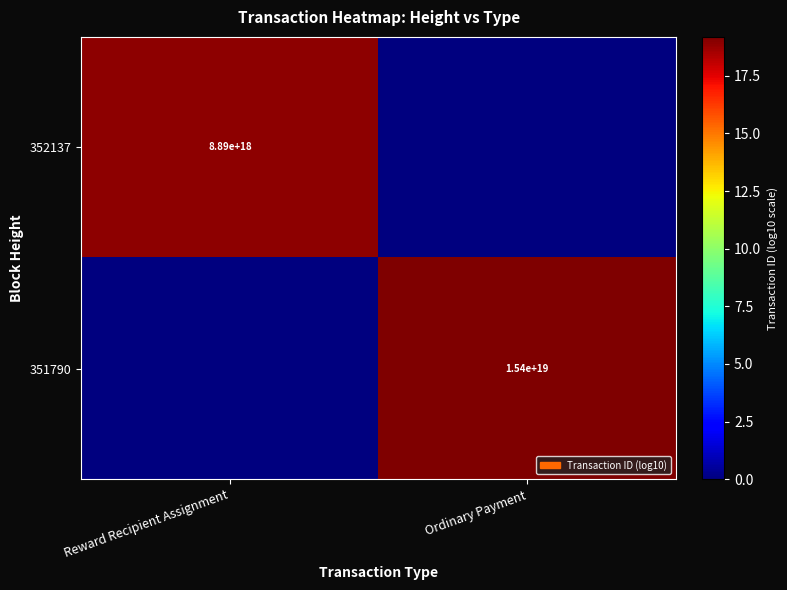

How many distinct data groups are displayed?

2